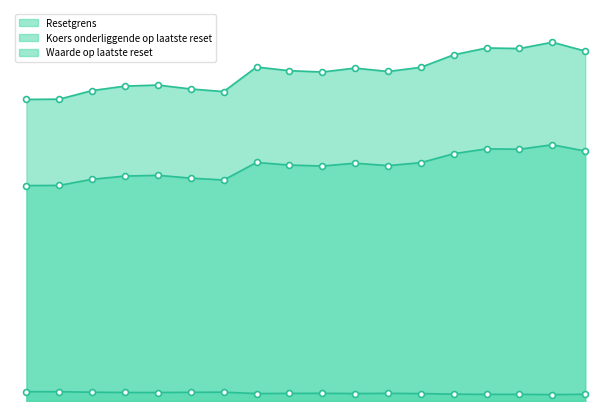

What is the total value across all series at 8?

307.7